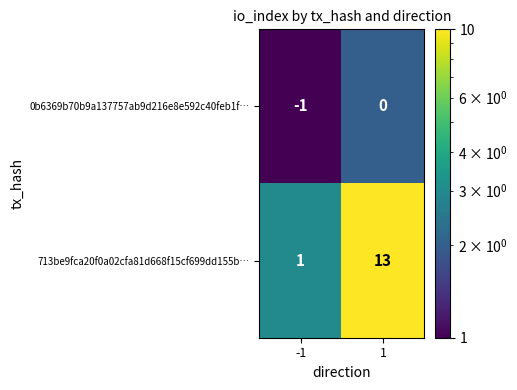

What is the highest value of the 713be9fca20f0a02cfa81d668f15cf699dd155b… series?

13